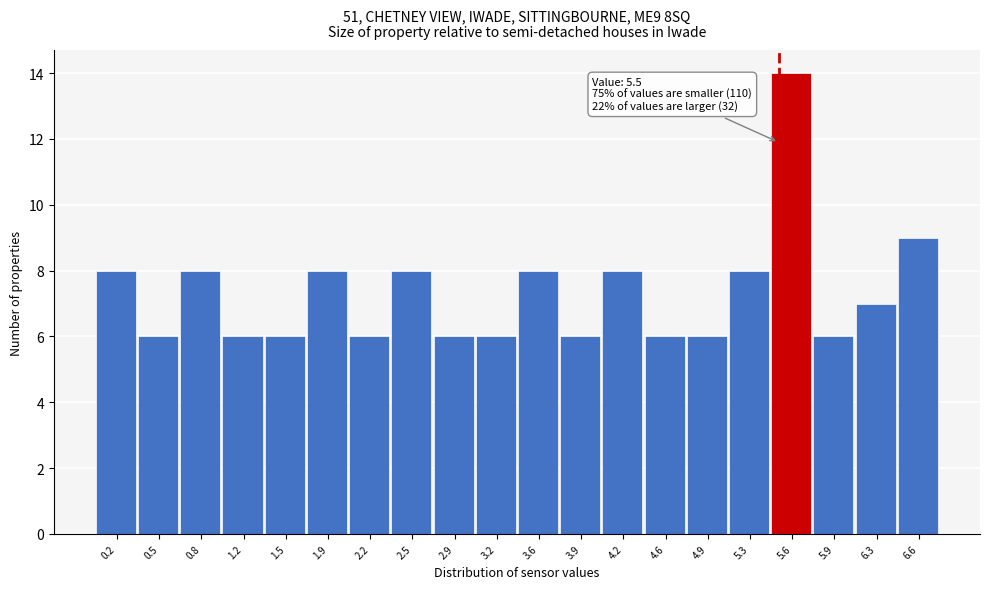

Which range on the x-axis has the tallest bar?

5.44 to 5.78